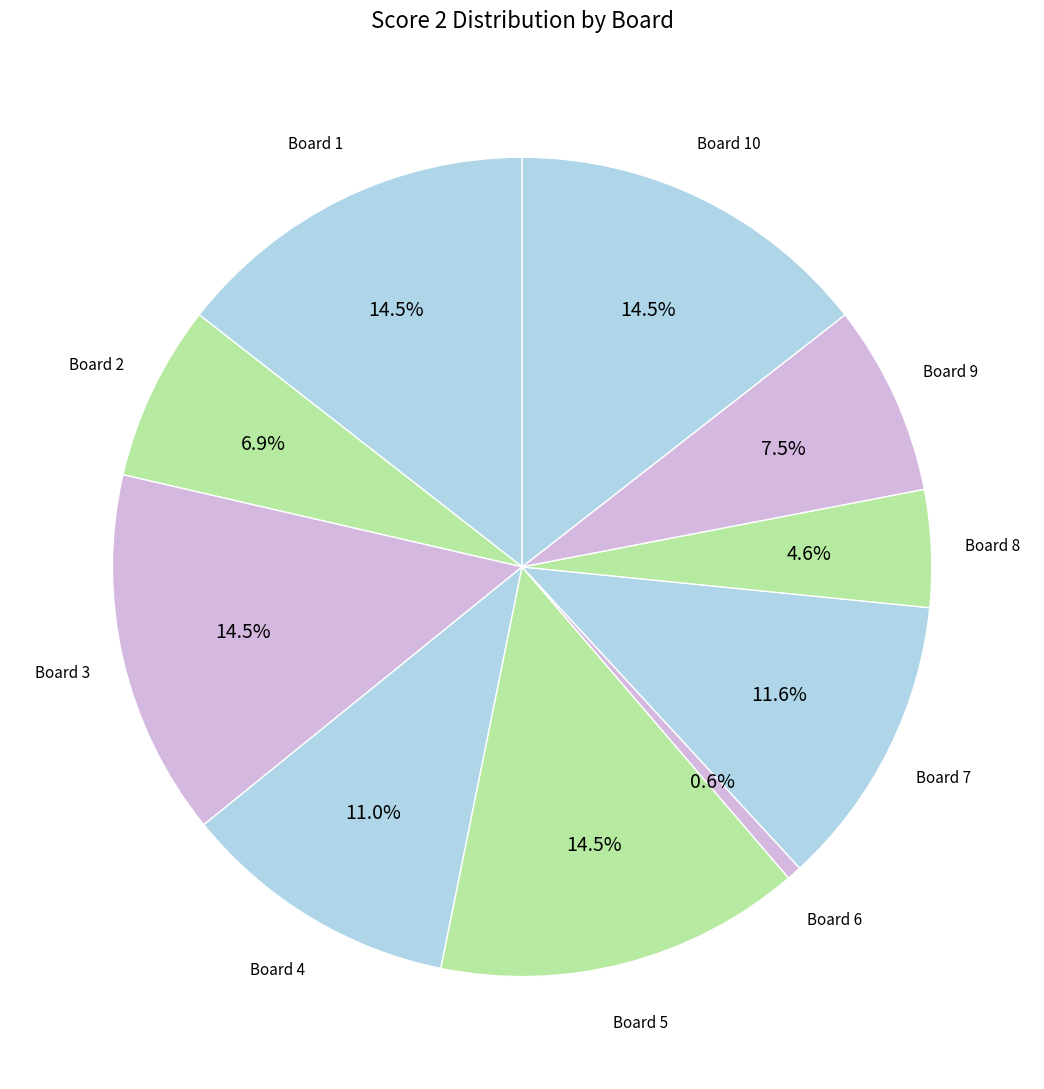

Count the number of slices in the pie.

10